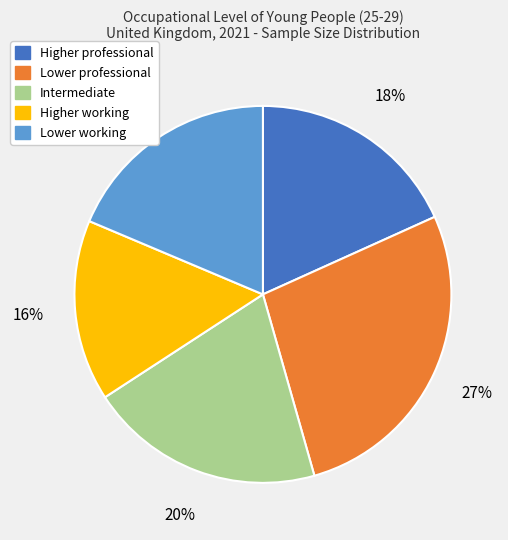

True or false: Lower working accounts for 32% of the total.

False